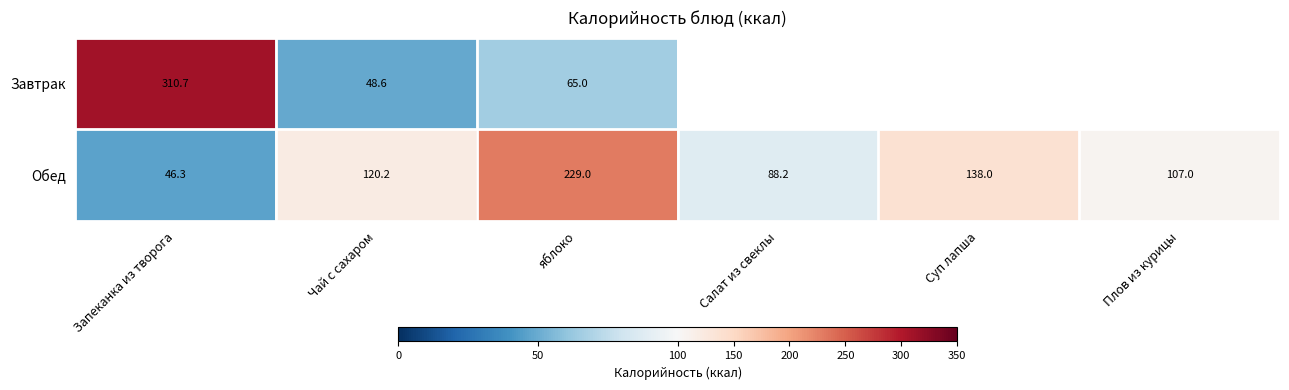

Rank the categories by Обед value from highest to lowest.

яблоко, Суп лапша, Чай с сахаром, Плов из курицы, Салат из свеклы, Запеканка из творога